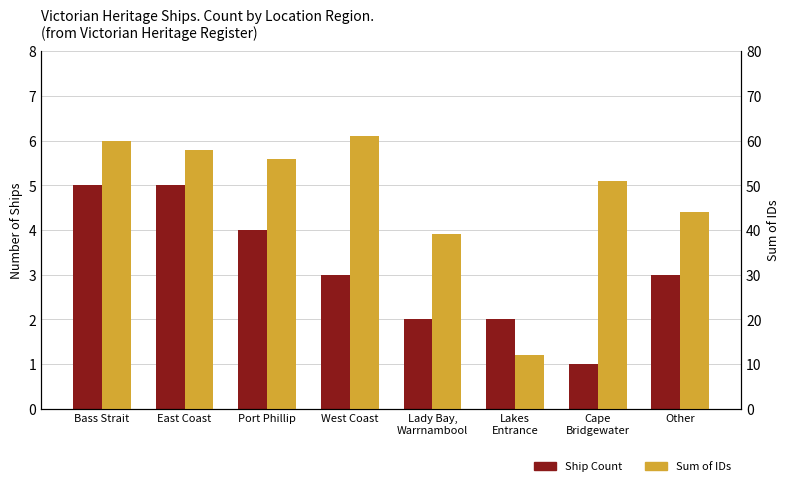

The Ship Count series shows 3 at Lakes
Entrance. True or false?

False